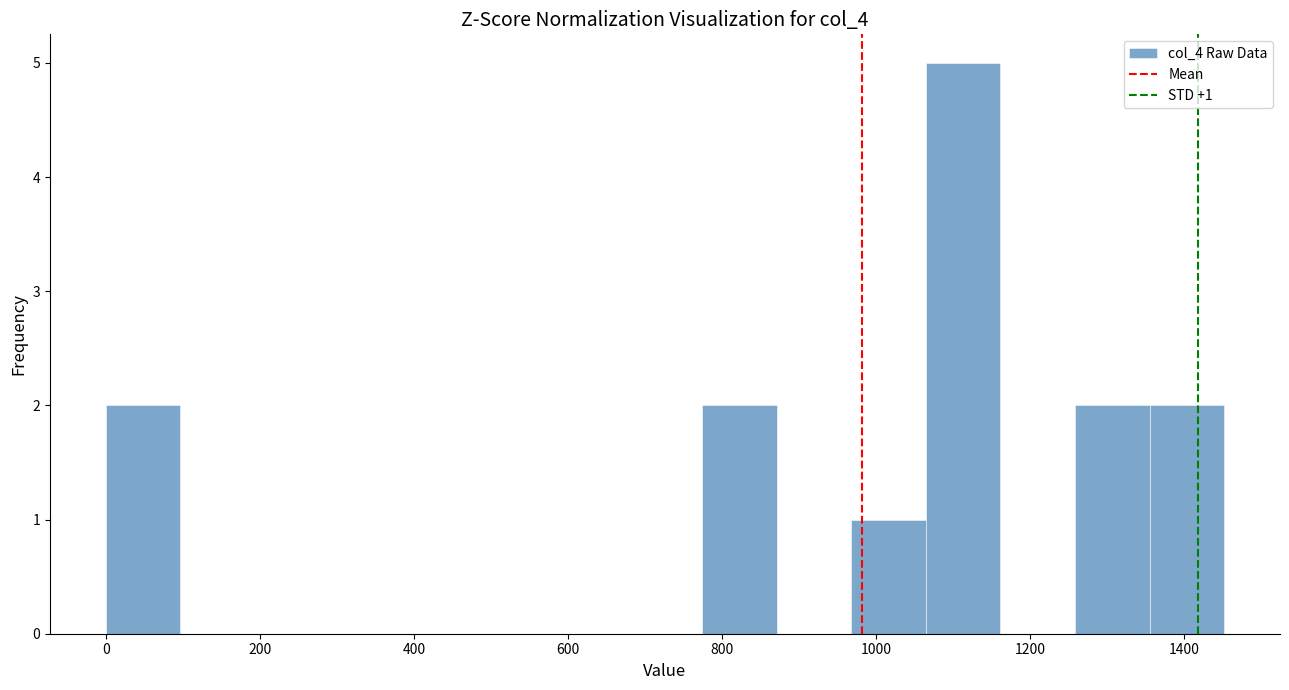

Over which range of the x-axis is the bar tallest?

1060 to 1160